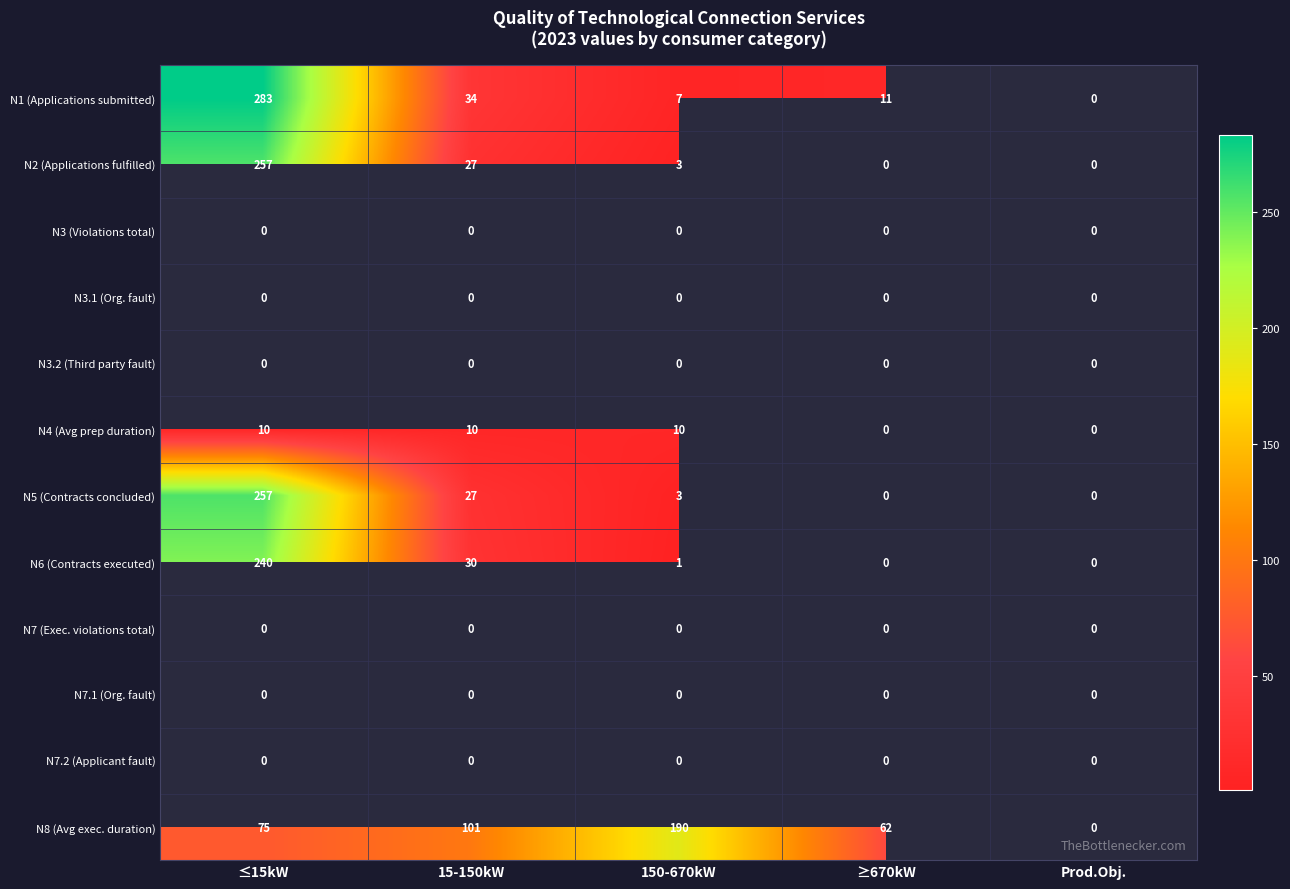

What is the maximum value shown in the chart?

283.0